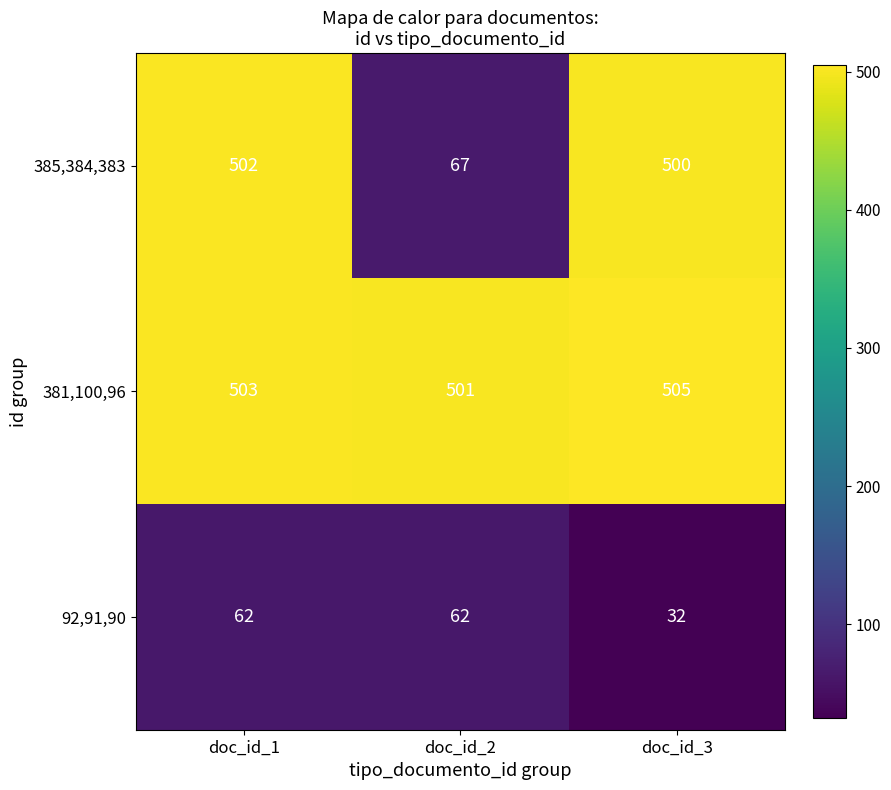

Is it true that 381,100,96 equals 505 at doc_id_3?

True